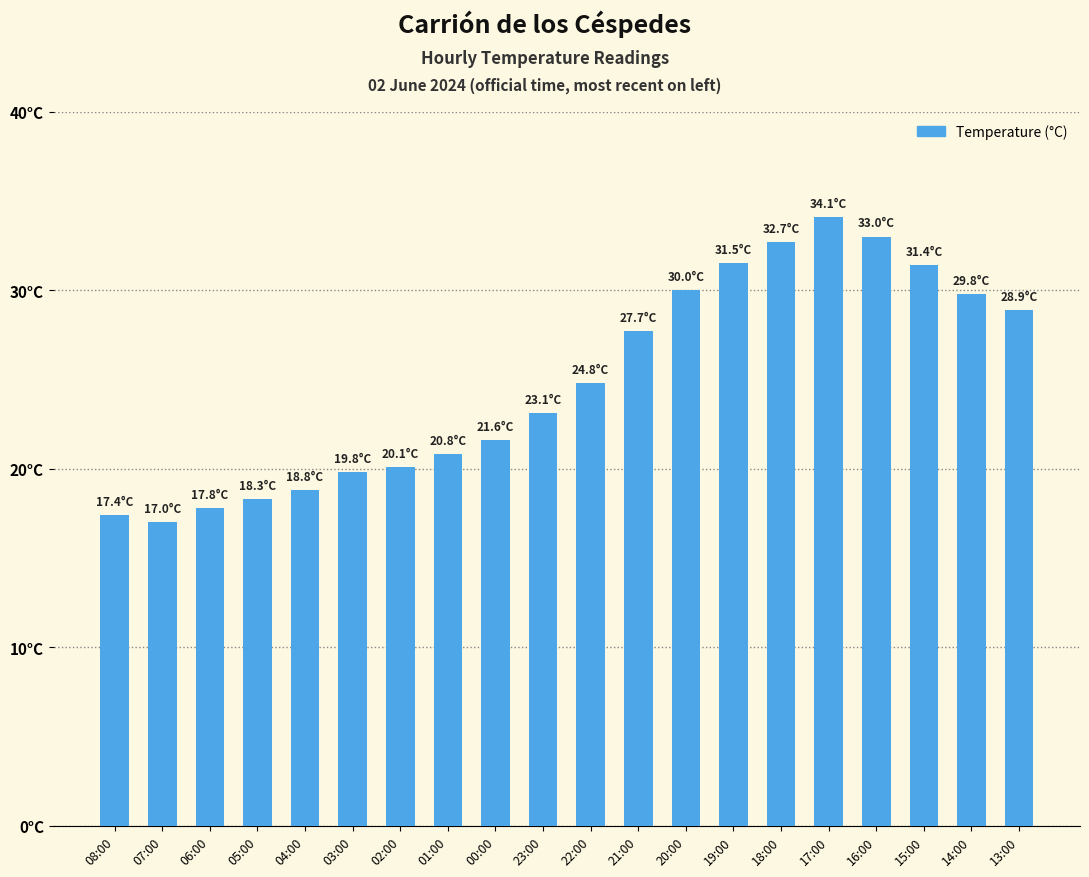

True or false: the data shows 19.8 at 03:00.

True